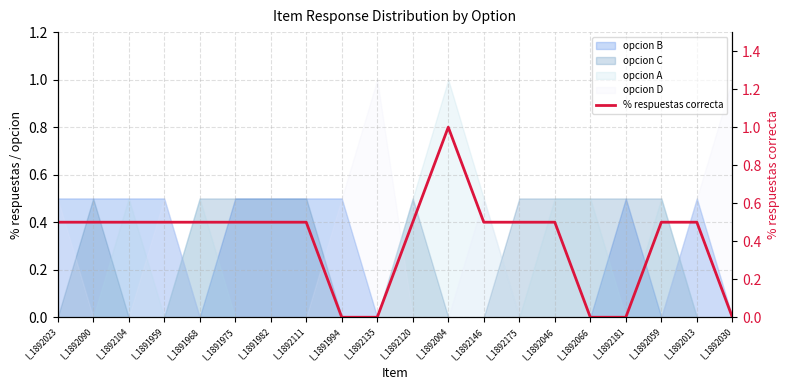

Rank the categories by value from highest to lowest.

I_1892004, I_1892023, I_1892090, I_1892104, I_1891959, I_1891968, I_1891975, I_1891982, I_1892111, I_1892120, I_1892146, I_1892175, I_1892046, I_1892059, I_1892013, I_1891994, I_1892135, I_1892066, I_1892181, I_1892030